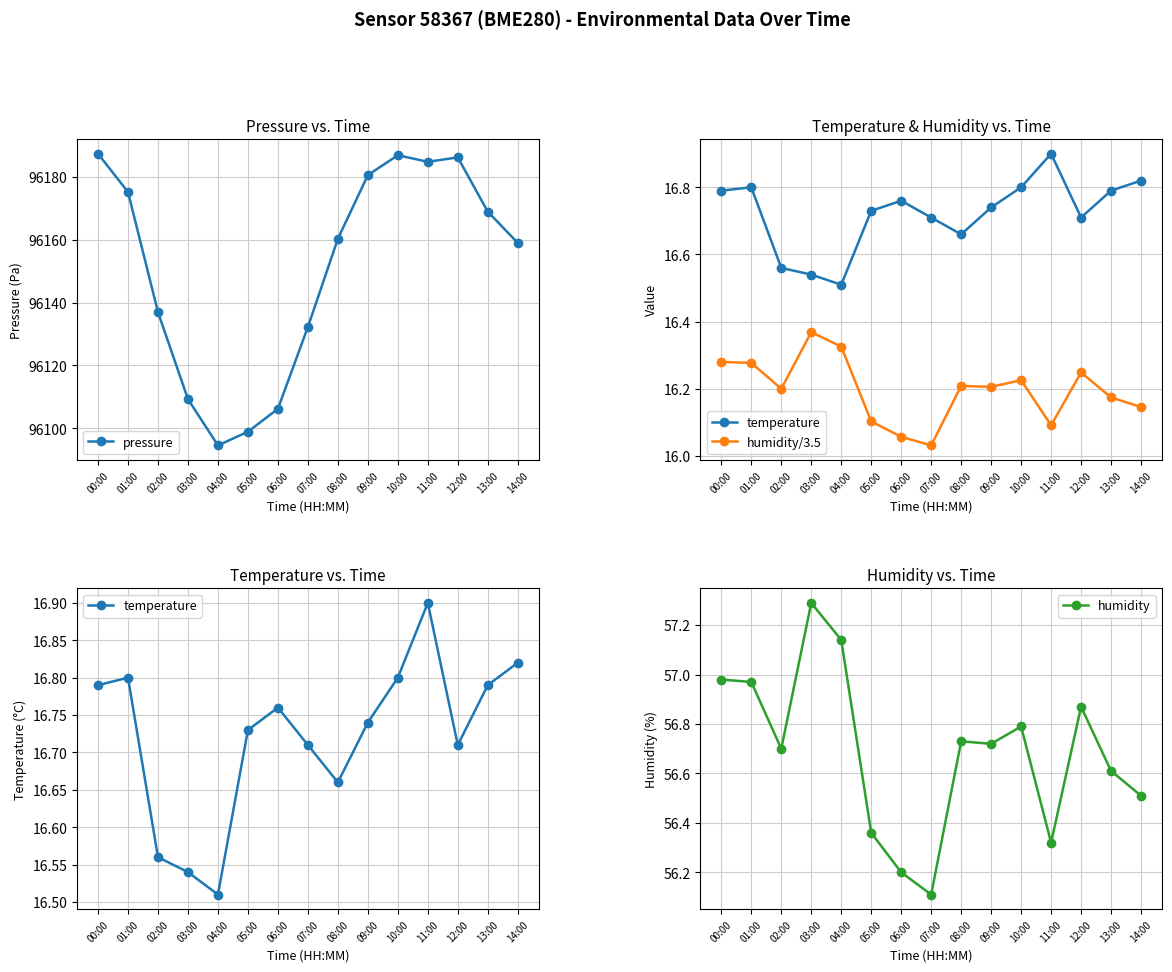

Which series has the largest range (max minus min)?

pressure